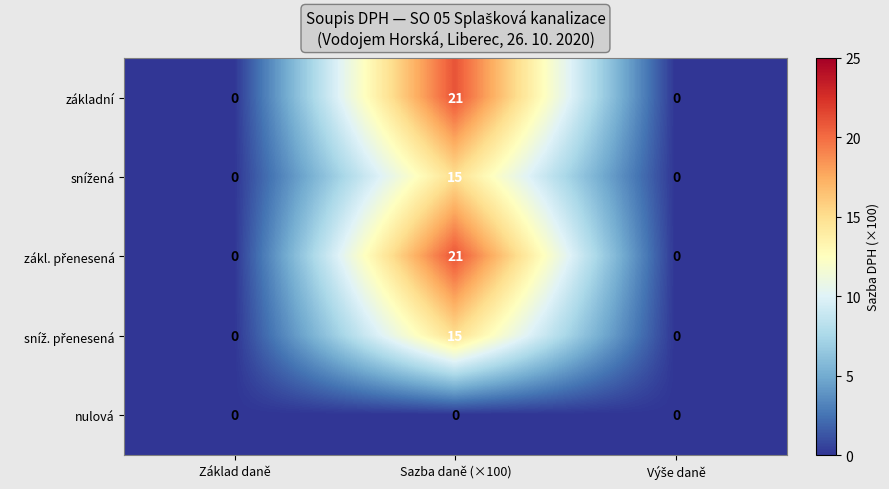

What is the difference between the highest and lowest values at Sazba daně (×100)?

21